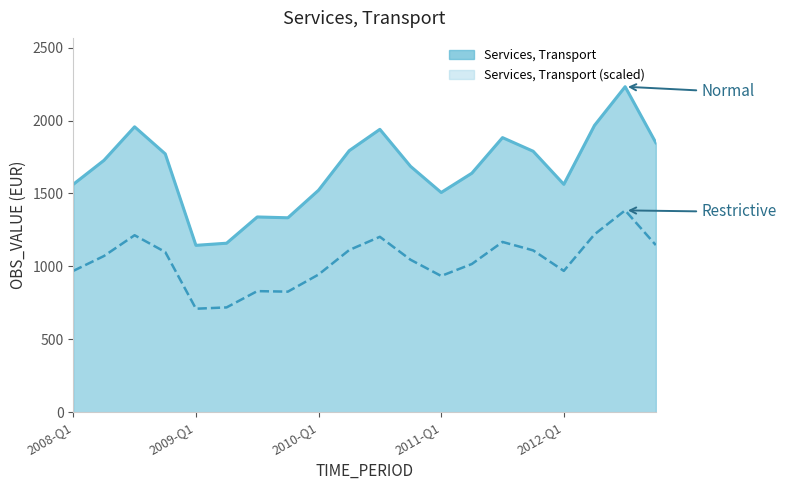

Rank the categories by value from highest to lowest.

2012-Q3, 2012-Q2, 2008-Q3, 2010-Q3, 2011-Q3, 2012-Q4, 2010-Q2, 2011-Q4, 2008-Q4, 2008-Q2, 2010-Q4, 2011-Q2, 2008-Q1, 2012-Q1, 2010-Q1, 2011-Q1, 2009-Q3, 2009-Q4, 2009-Q2, 2009-Q1